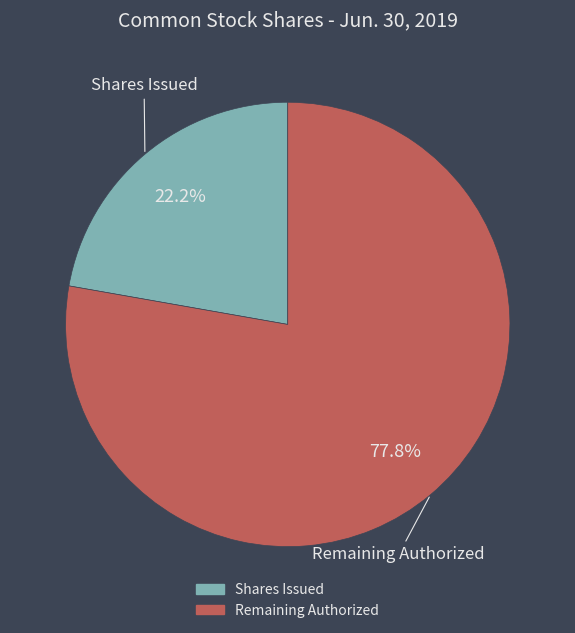

Is there a majority slice in this chart?

Yes